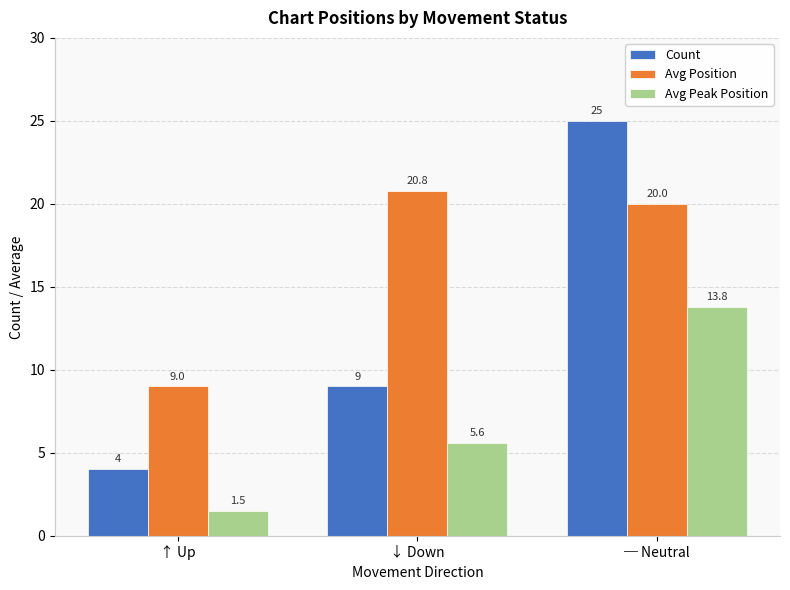

Does the chart contain stacked bars?

No